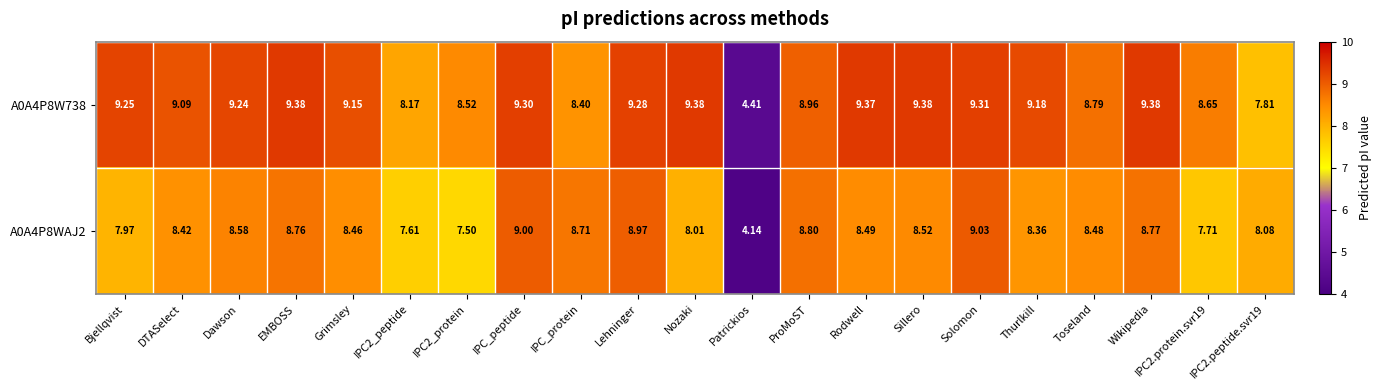

Which category has the lowest value in the A0A4P8WAJ2 series?

Patrickios